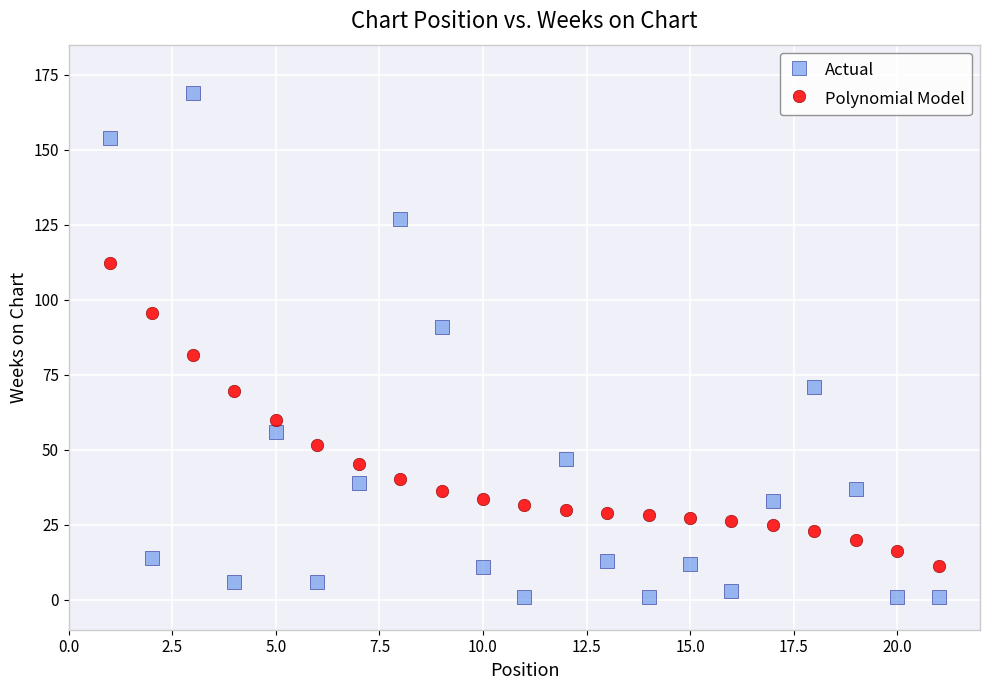

Which series contains the lowest Y value?

Actual